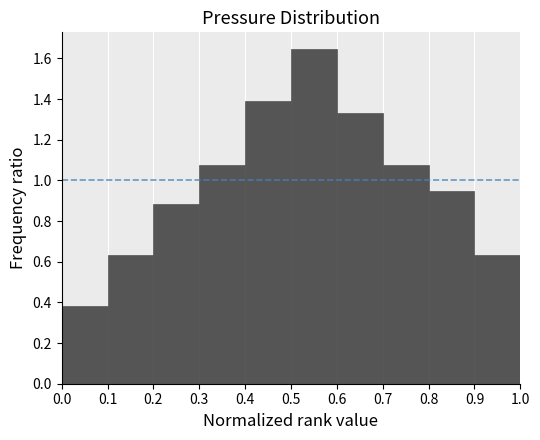

Reading left to right, list every bar in this chart as the range it spans on the x-axis followed by its height. The values are not printed on the chart, so give them approximately, as read against the axis.

0.0 to 0.1: 0.38
0.1 to 0.2: 0.64
0.2 to 0.3: 0.88
0.3 to 0.4: 1.08
0.4 to 0.5: 1.40
0.5 to 0.6: 1.64
0.6 to 0.7: 1.32
0.7 to 0.8: 1.08
0.8 to 0.9: 0.94
0.9 to 1.0: 0.64